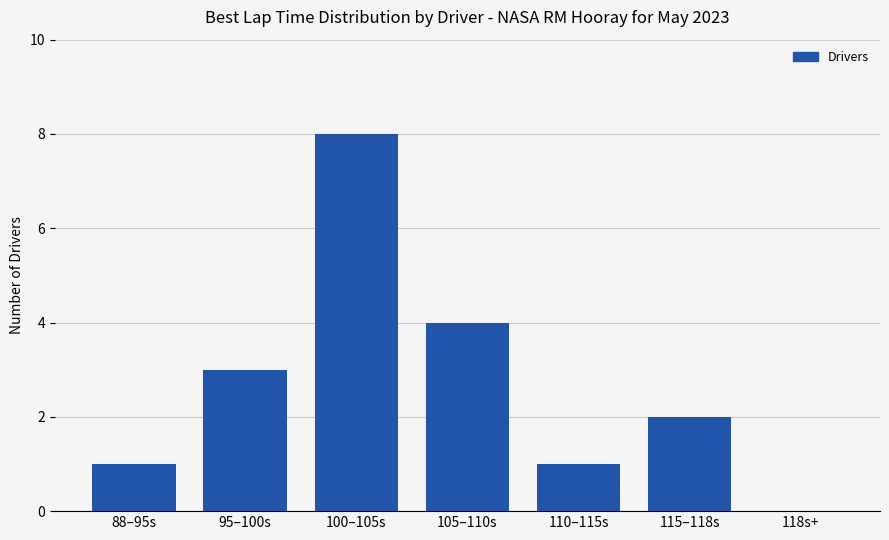

Read the value at 105–110s.

4